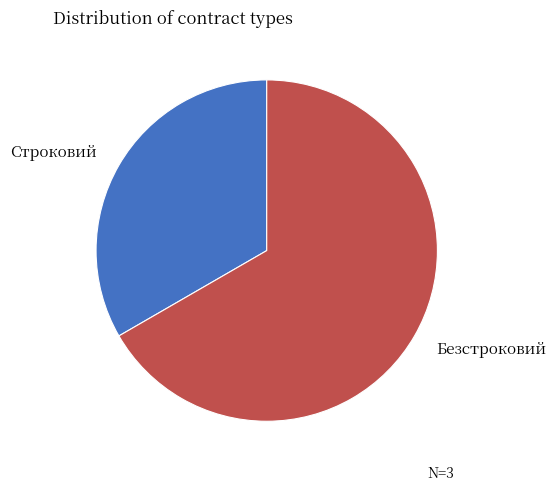

Is there any slice that represents more than half of the pie?

Yes